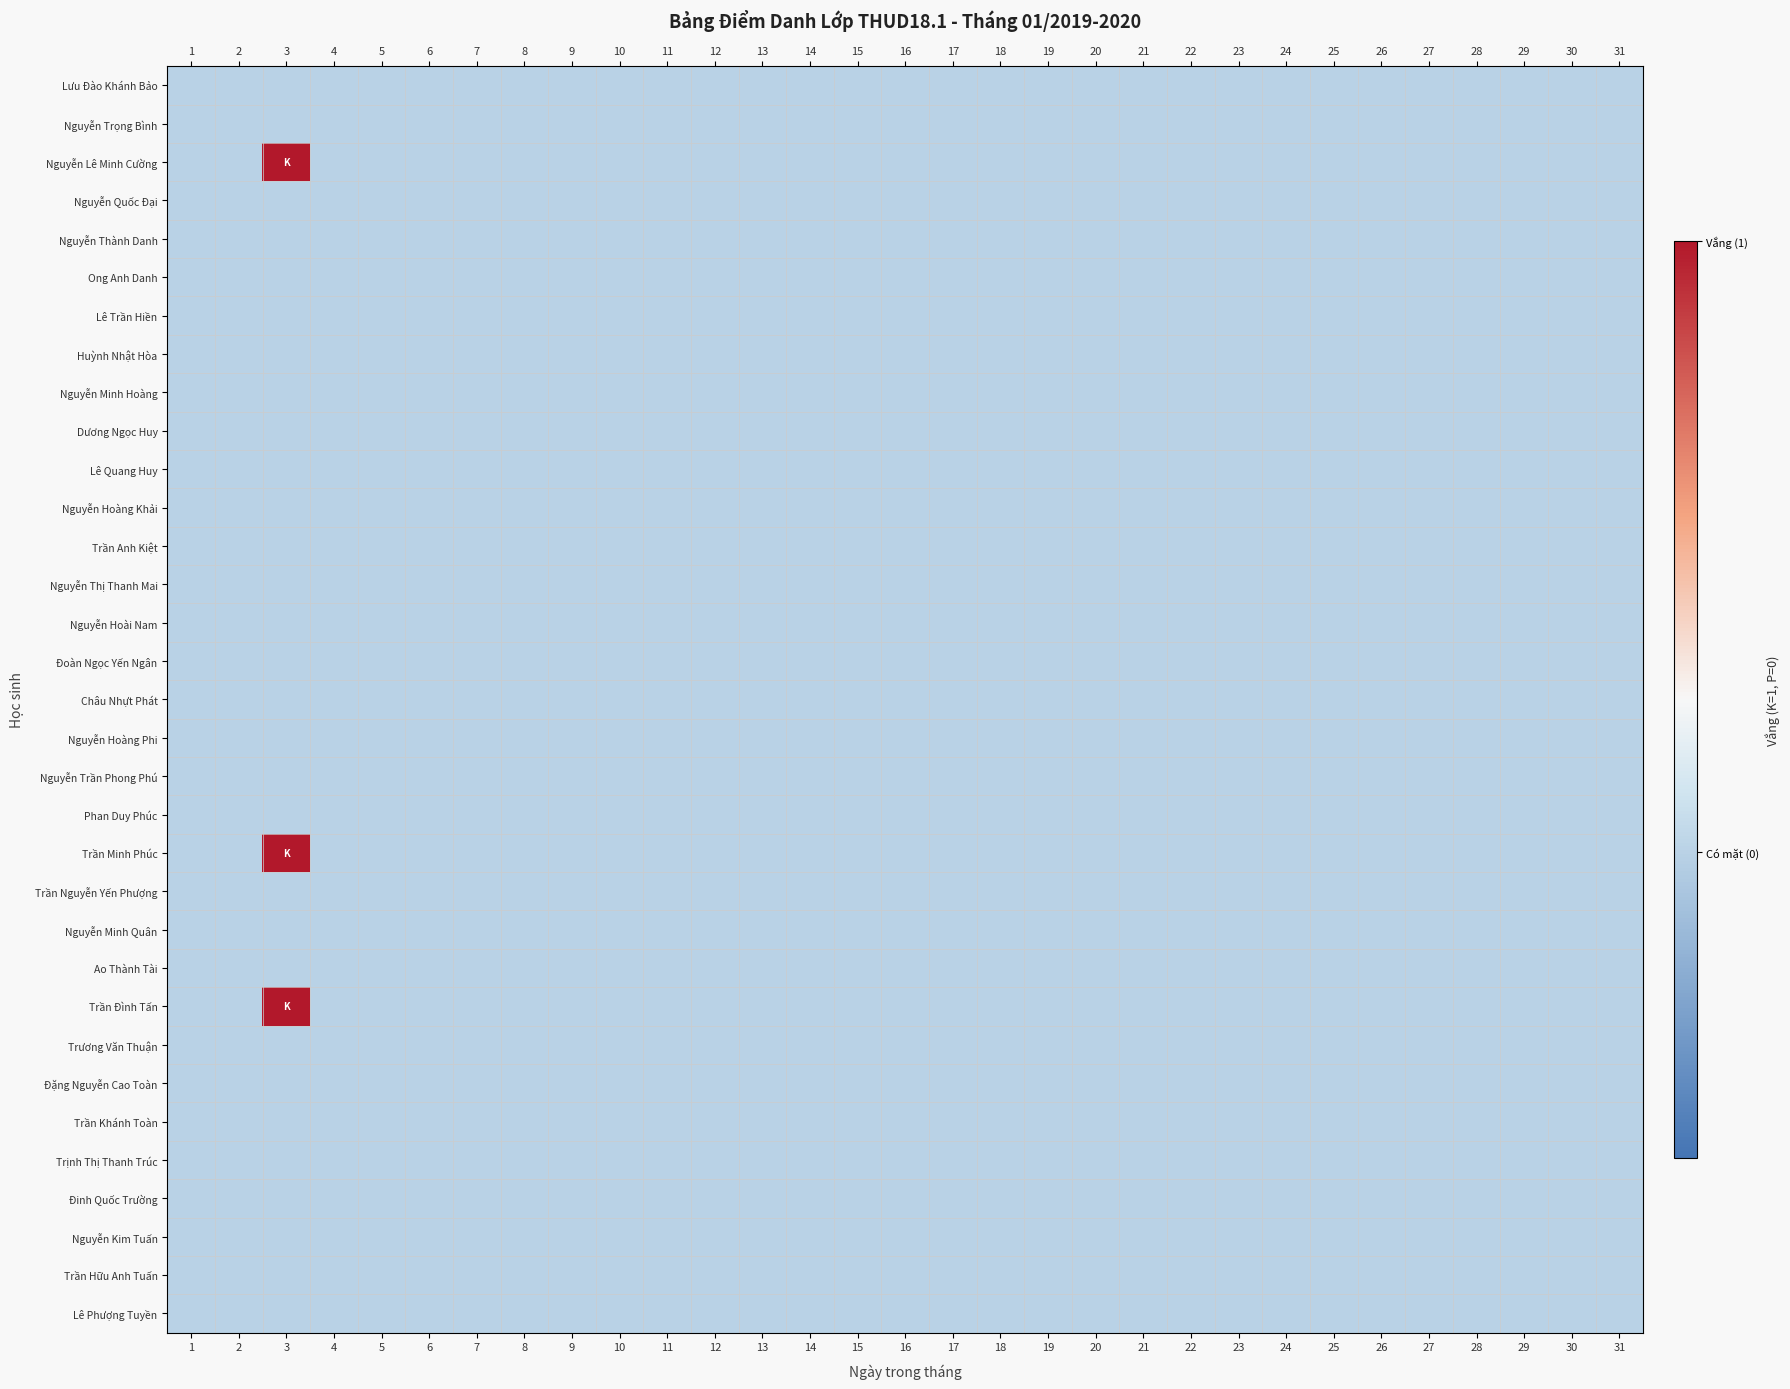

Which series has the largest range (max minus min)?

Nguyễn Lê Minh Cường